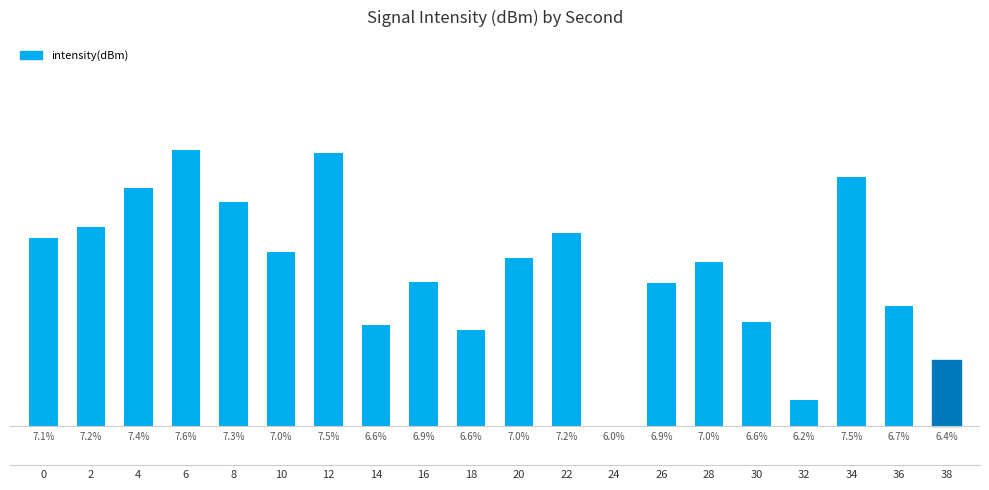

Reading left to right, transcribe all the data shown in this chart.

14.3	15.1	18.1	20.9	17.0	13.2	20.7	7.7	10.9	7.2	12.8	14.6	0.0	10.8	12.4	7.9	1.9	18.9	9.1	5.0